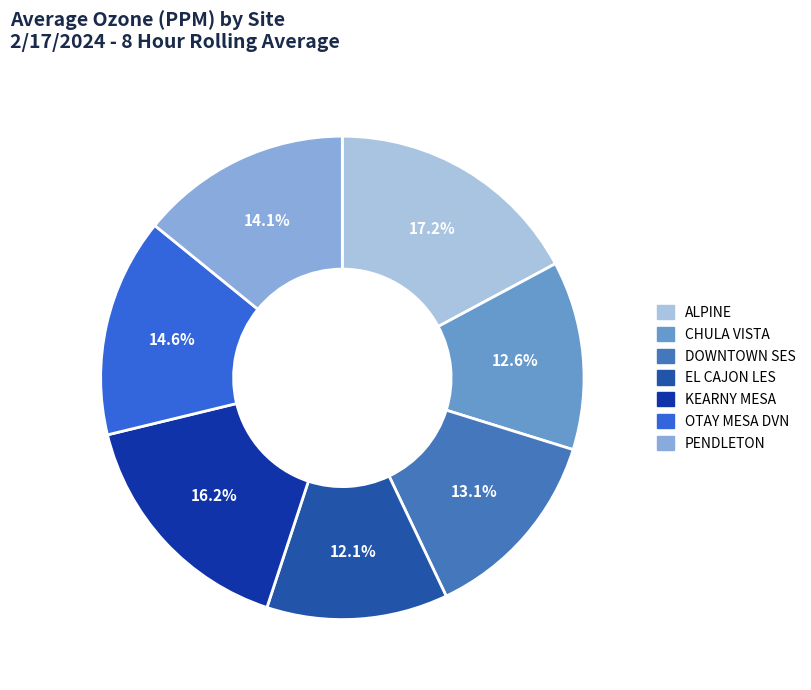

Is the sum of ALPINE and EL CAJON LES greater than half?

No